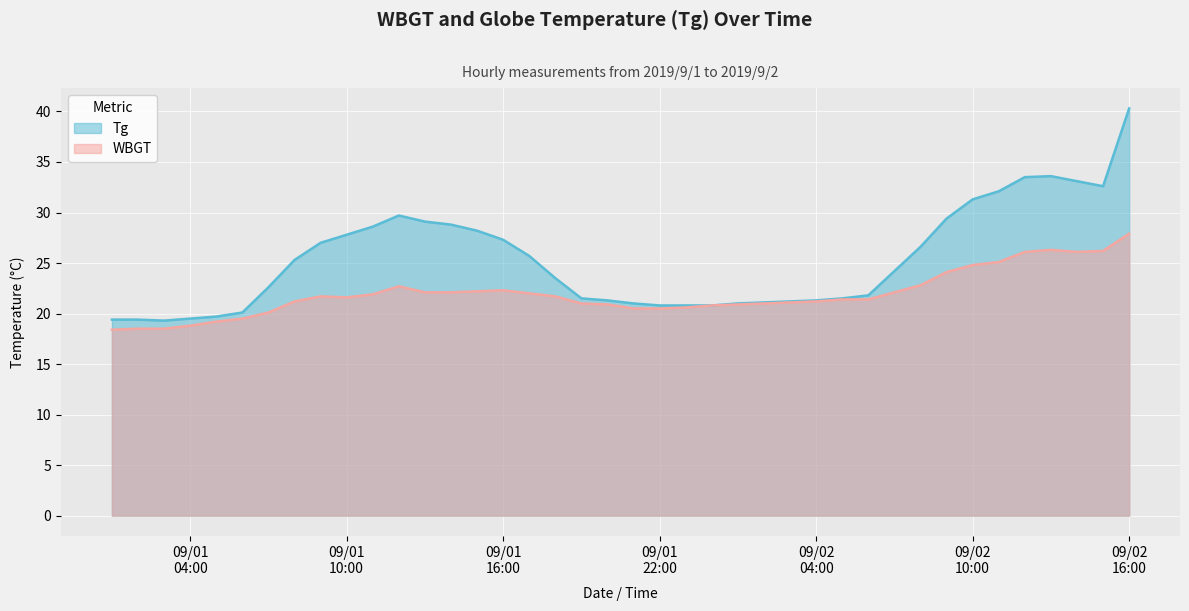

What is the lowest value of the Tg series?

19.3